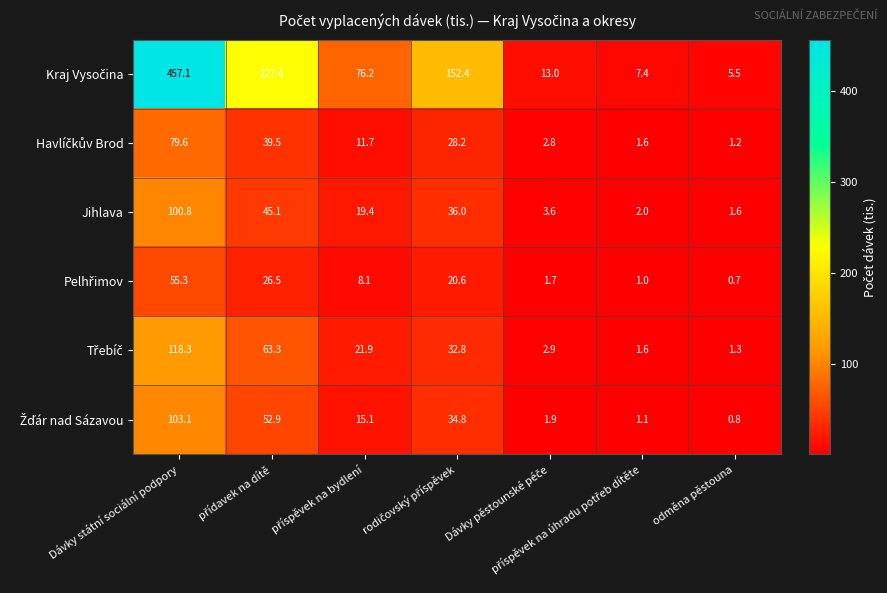

At which category is the sum across all series the highest?

Dávky státní sociální podpory